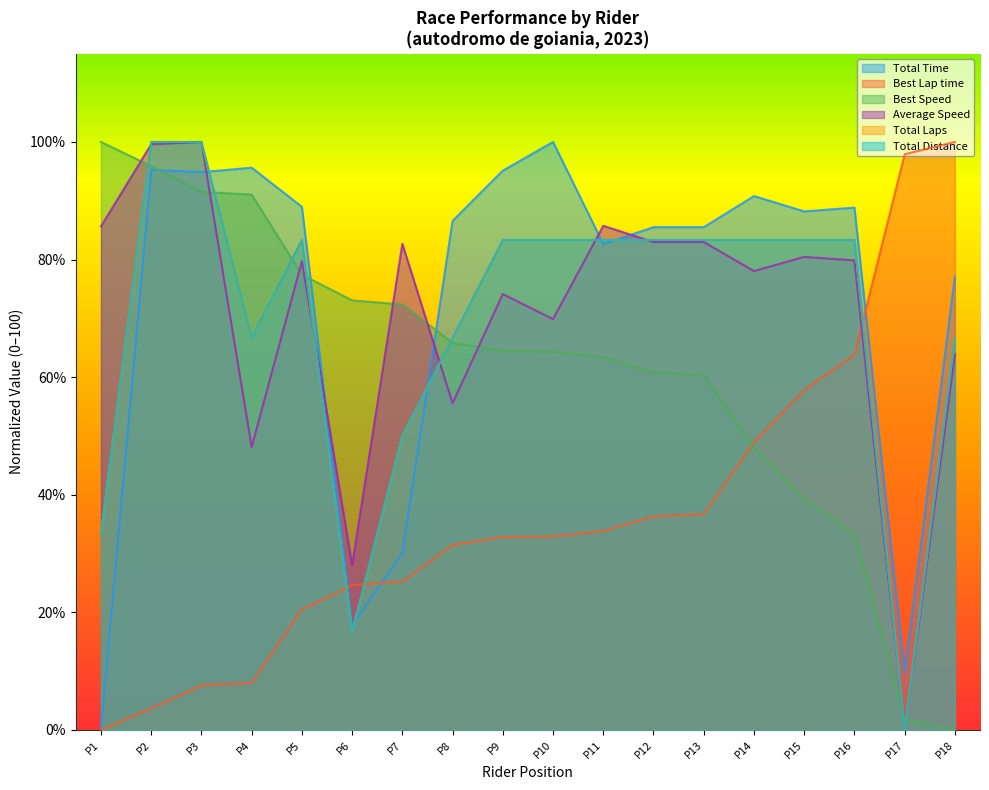

Reading left to right, extract all data points from this chart.

Total Time: 0.0	95.3	94.9	95.6	89.0	17.8	30.1	86.6	95.1	100.0	82.6	85.5	85.5	90.8	88.2	88.8	9.7	77.1
Best Lap time: 0.0	3.6	7.6	8.0	20.5	24.6	25.2	31.5	32.8	32.9	33.8	36.3	36.7	48.9	57.8	63.8	97.9	100.0
Best Speed: 100.0	95.9	91.5	91.0	77.4	73.1	72.4	65.8	64.4	64.3	63.4	60.8	60.4	48.0	39.2	33.4	1.9	0.0
Average Speed: 85.6	99.6	100.0	48.1	79.7	28.0	82.7	55.6	74.1	69.9	85.7	83.0	83.0	78.0	80.5	79.9	0.0	63.9
Total Laps: 33.3	100.0	100.0	66.7	83.3	16.7	50.0	66.7	83.3	83.3	83.3	83.3	83.3	83.3	83.3	83.3	0.0	66.7
Total Distance: 33.3	100.0	100.0	66.7	83.3	16.7	50.0	66.7	83.3	83.3	83.3	83.3	83.3	83.3	83.3	83.3	0.0	66.7